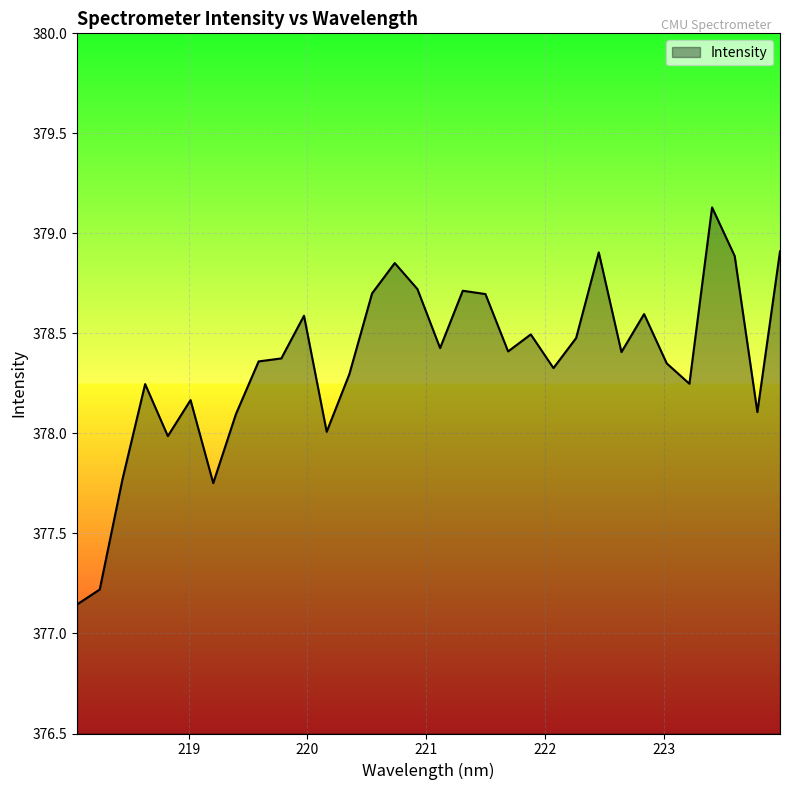

What is the difference between the maximum and minimum values?

2.0